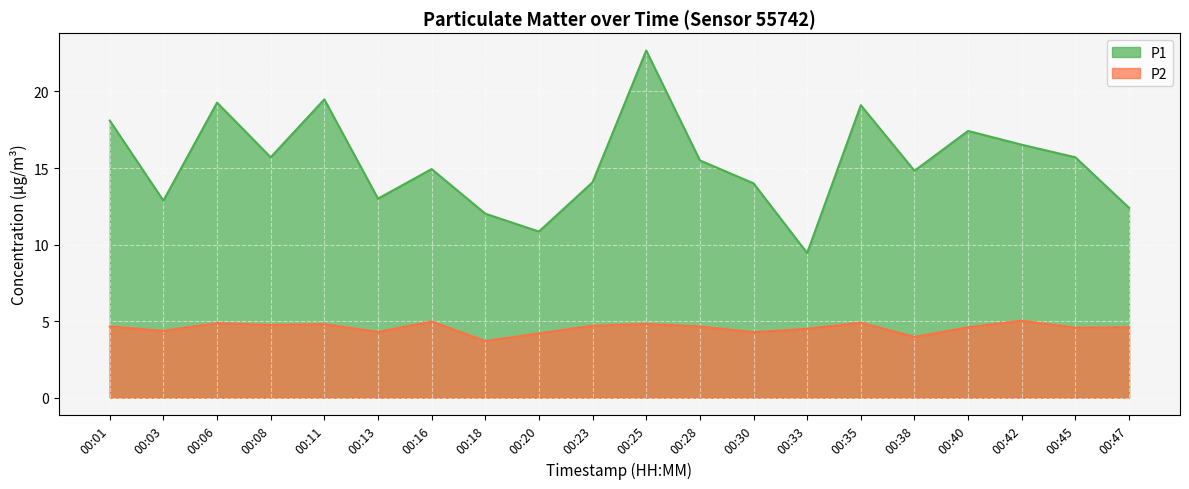

The P2 series shows 3.1 at 00:45. True or false?

False